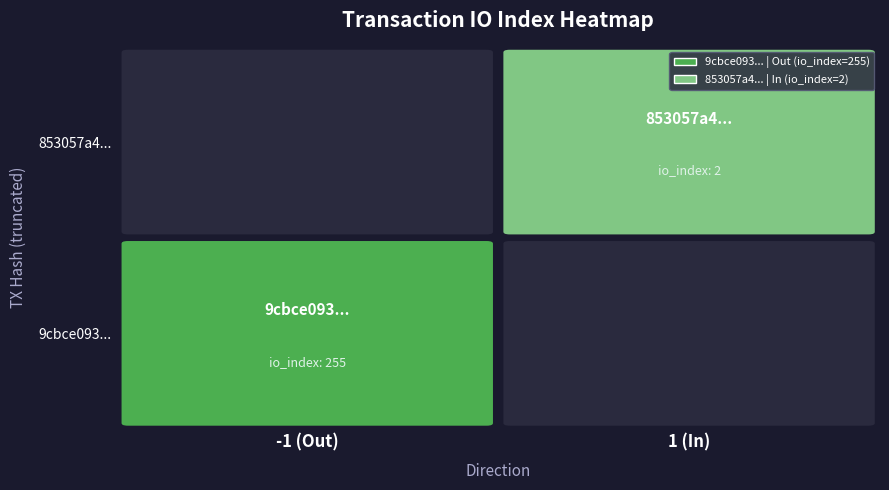

How many values in the 853057a4372dd34f87d0f0edb13cac4edb9135f series exceed 1?

1